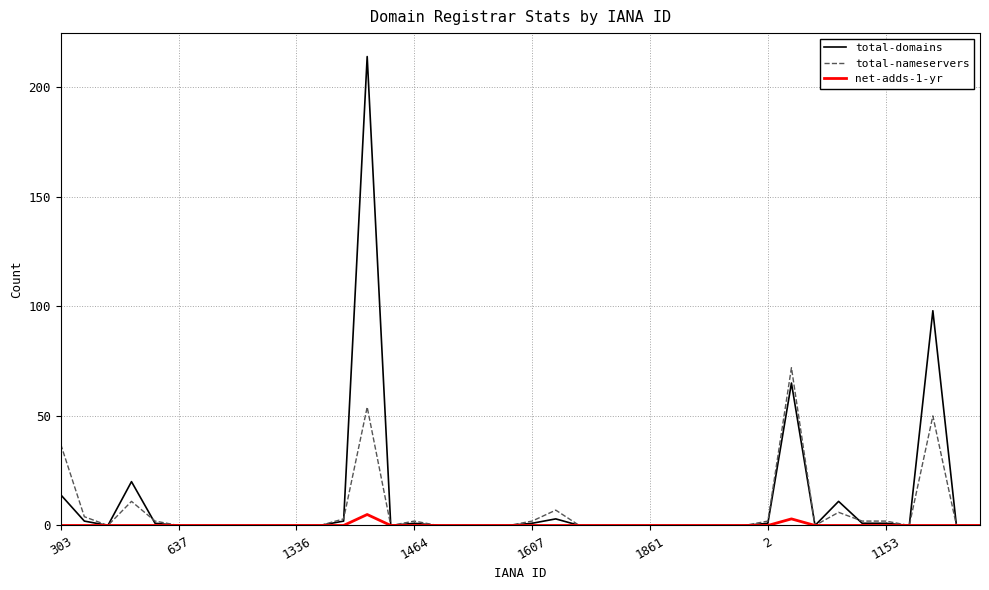

List the series in order of their peak value, highest first.

total-domains, total-nameservers, net-adds-1-yr